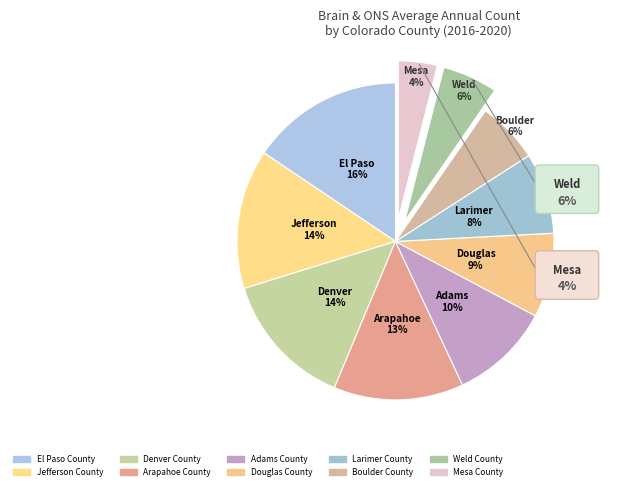

Is it true that Boulder County is 6% of the pie?

True